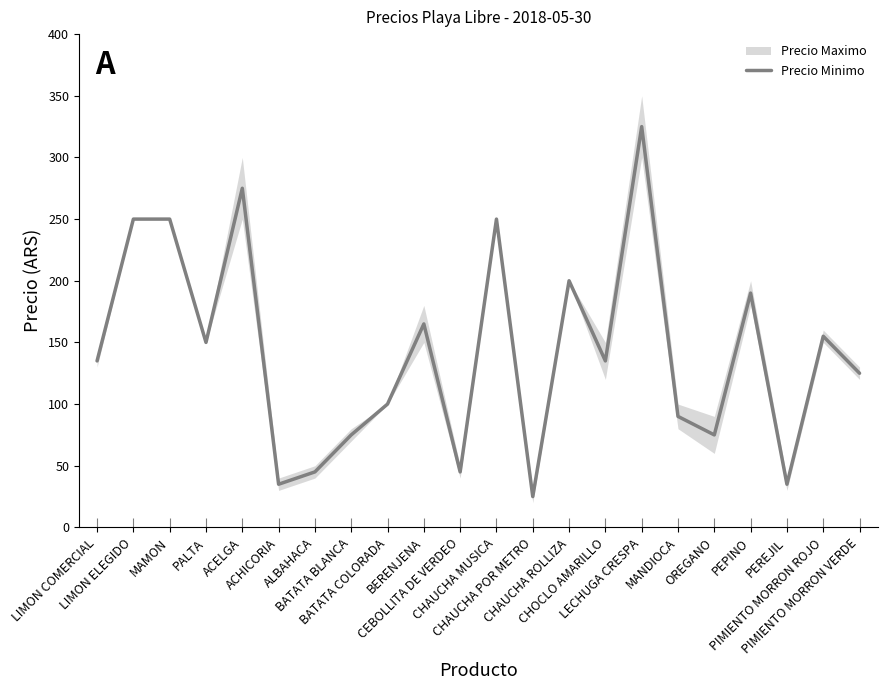

What is the sum of all values?

3130